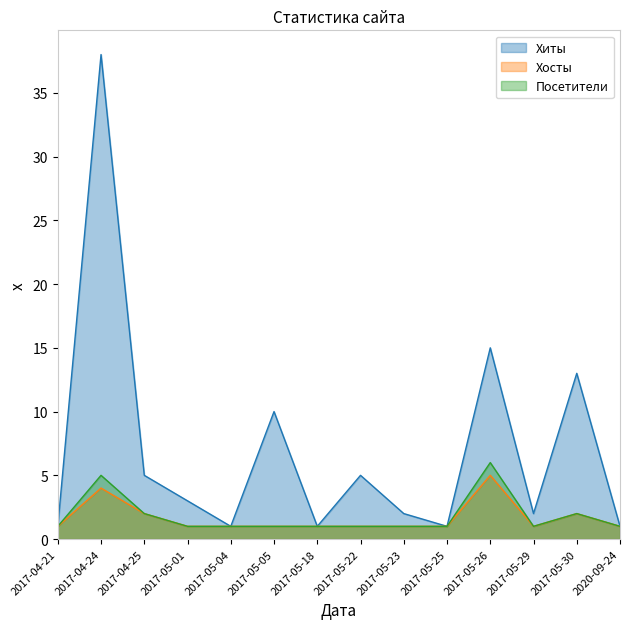

Is it true that Хиты equals 3 at 2017-05-01?

True